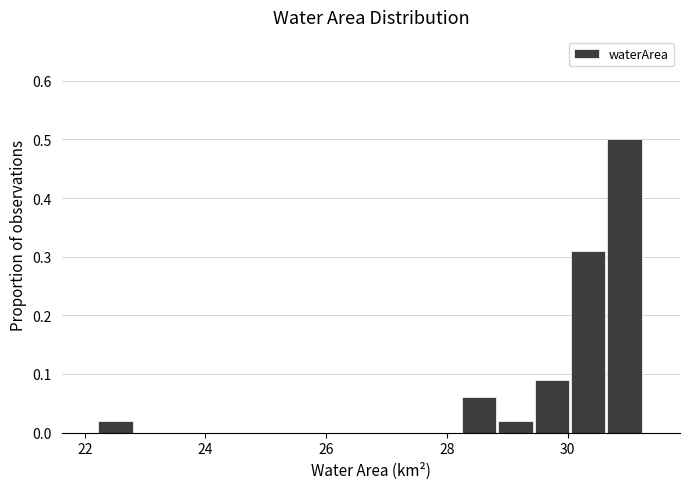

Around what value on the x-axis is the tallest bar? Give the approximate position of its centre, as read against the axis.

31.0